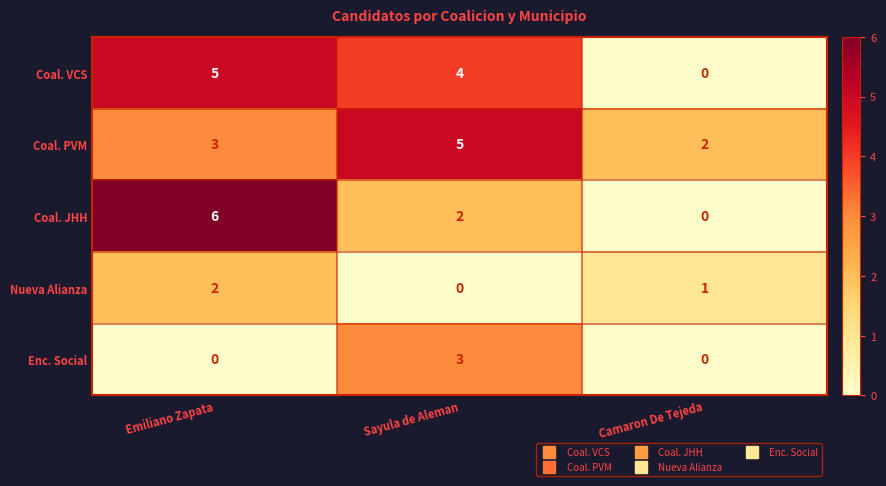

What is the difference between the maximum and minimum values in the Coal. PVM series?

3